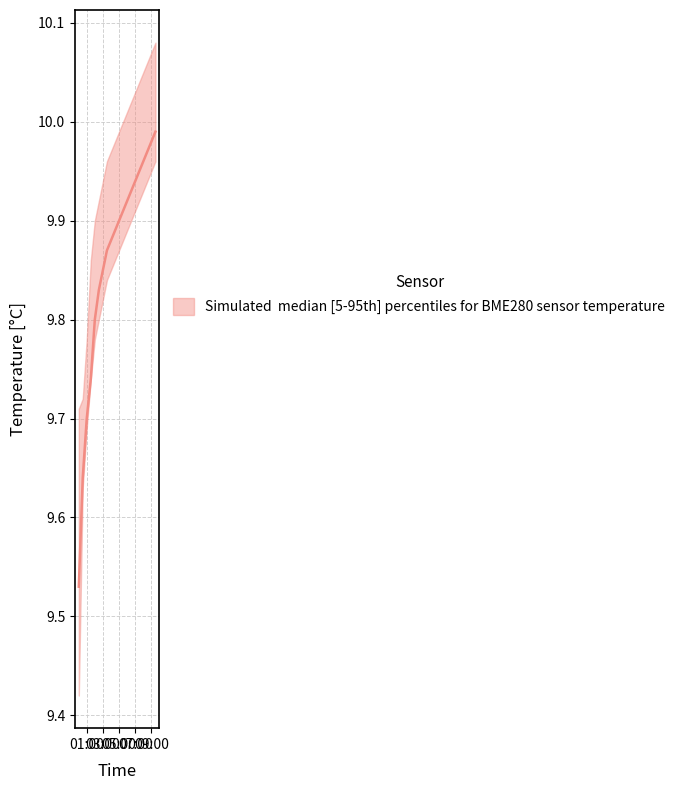

At which label is temperature_upper closest to 9?

00:01